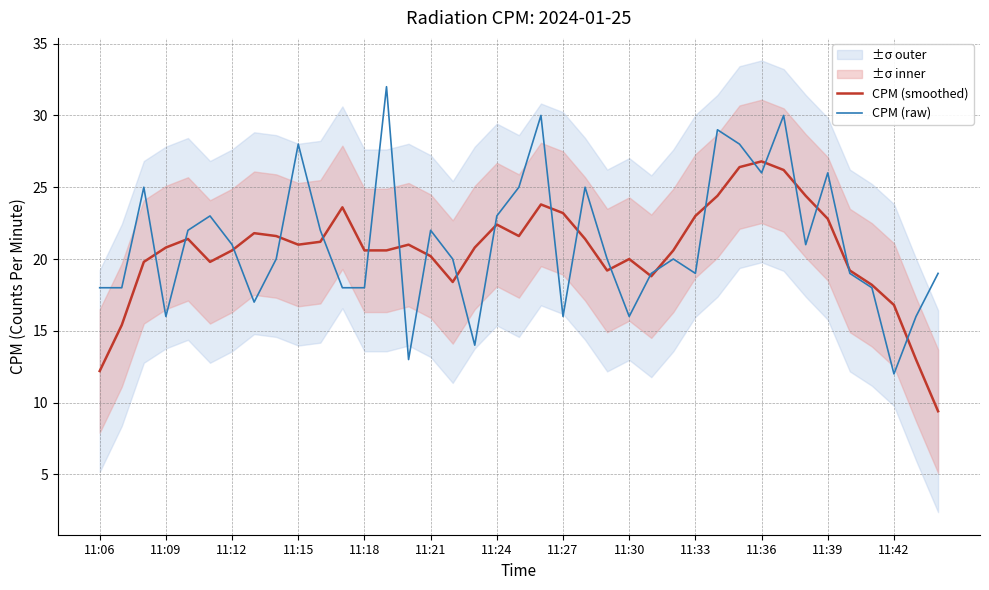

The value of CPM (raw) at 11:30 is 16.0. True or false?

True